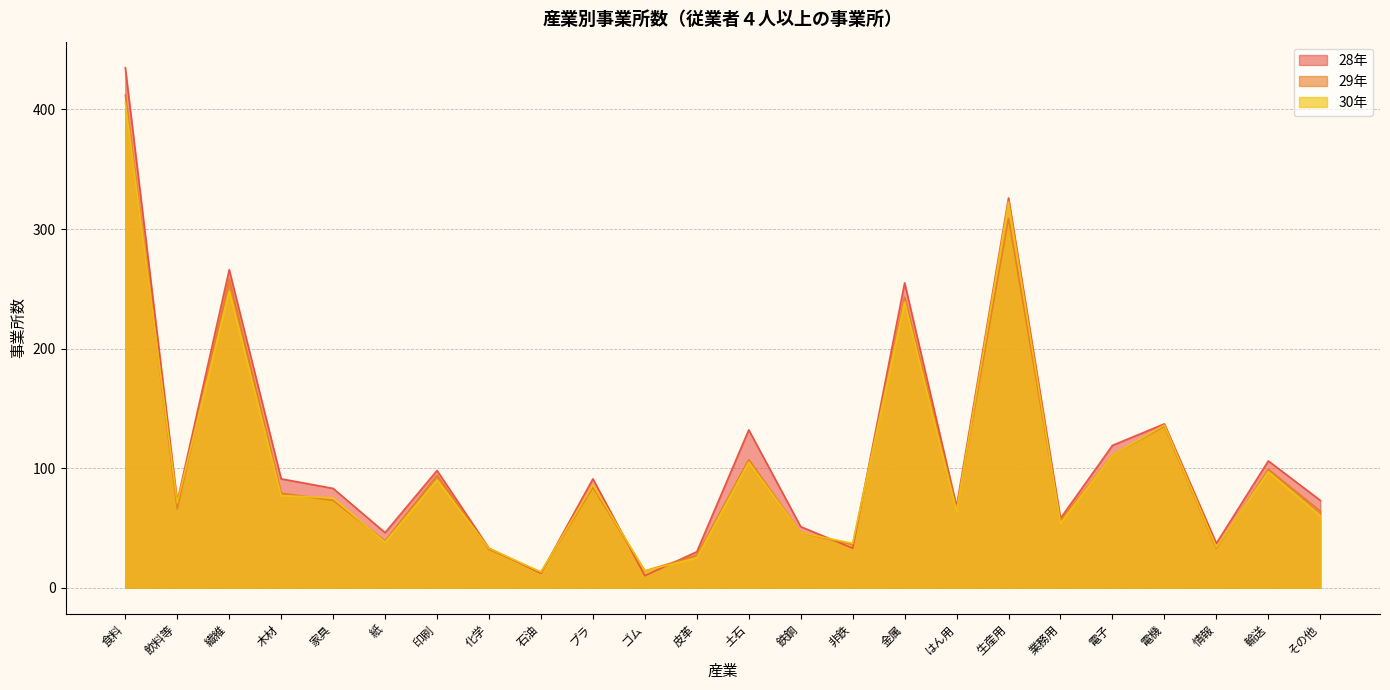

How many interior local peaks does the 28年 series have?

8